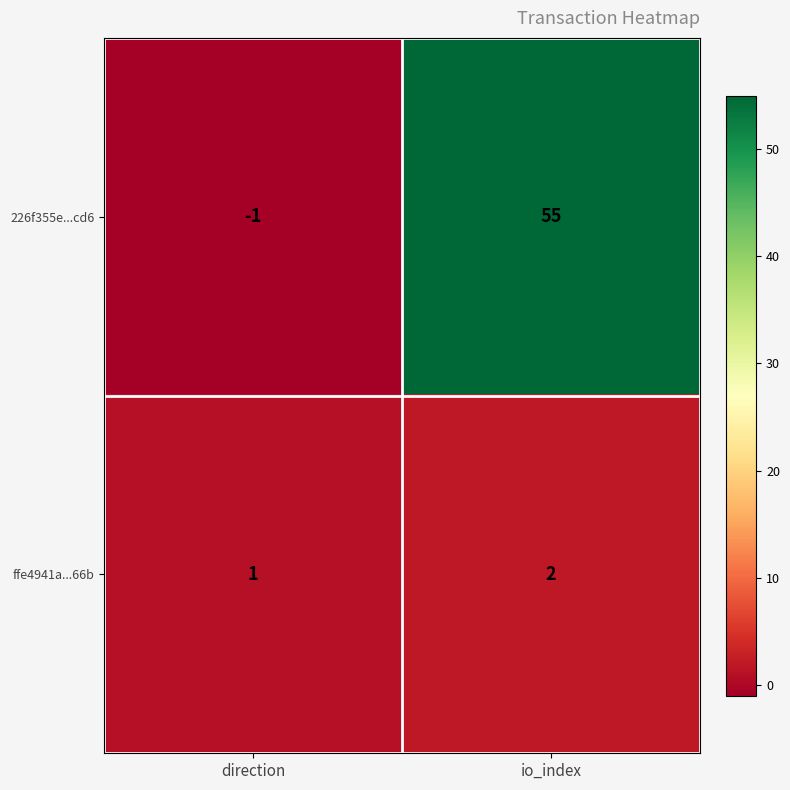

What is the sum of all 226f355e...cd6 values?

54